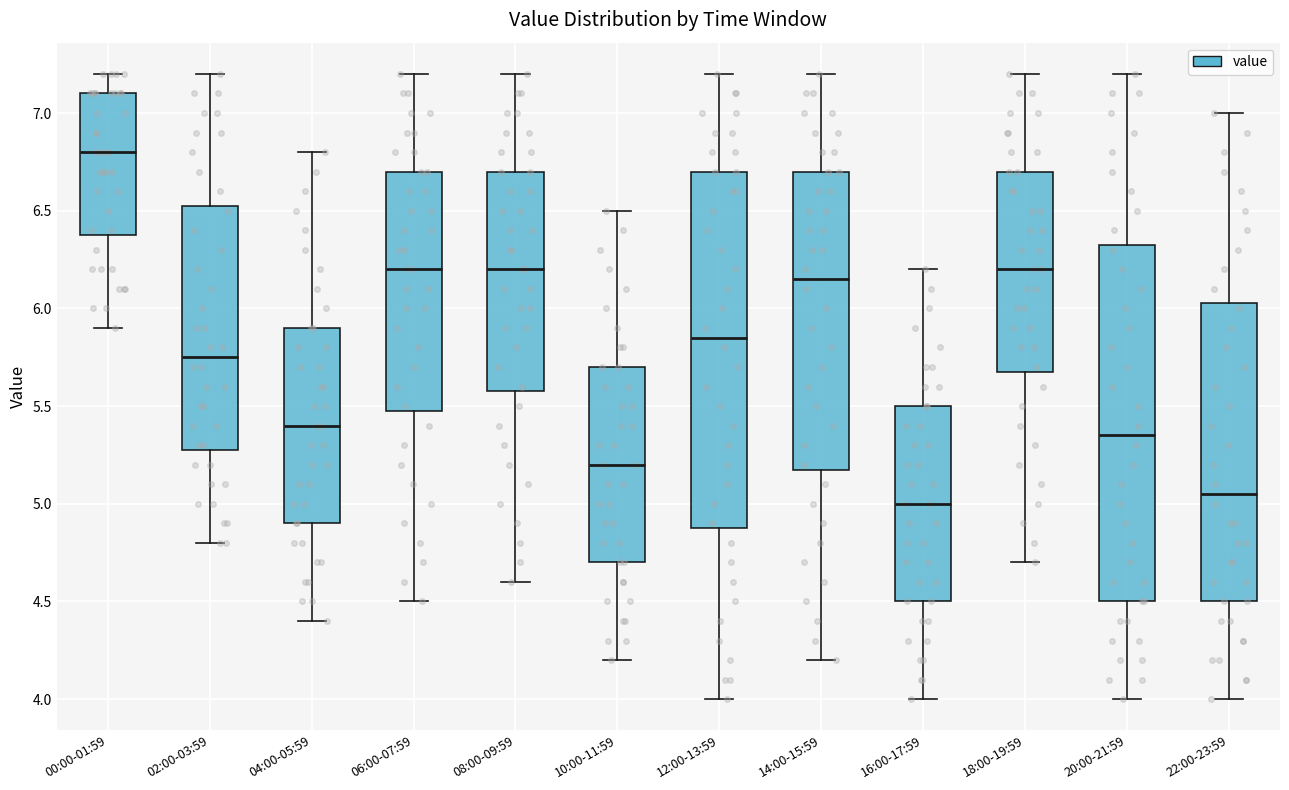

Reading left to right, read every box against the y-axis: the position of its median line, the range the box covers, and the ends of its whiskers. The values are not printed on the chart, so give them approximately, as read against the axis.

00:00-01:59: median 6.80, box 6.40 to 7.10, whiskers 5.90 to 7.20
02:00-03:59: median 5.75, box 5.30 to 6.55, whiskers 4.80 to 7.20
04:00-05:59: median 5.40, box 4.90 to 5.90, whiskers 4.40 to 6.80
06:00-07:59: median 6.20, box 5.50 to 6.70, whiskers 4.50 to 7.20
08:00-09:59: median 6.20, box 5.60 to 6.70, whiskers 4.60 to 7.20
10:00-11:59: median 5.20, box 4.70 to 5.70, whiskers 4.20 to 6.50
12:00-13:59: median 5.85, box 4.90 to 6.70, whiskers 4.00 to 7.20
14:00-15:59: median 6.15, box 5.20 to 6.70, whiskers 4.20 to 7.20
16:00-17:59: median 5.00, box 4.50 to 5.50, whiskers 4.00 to 6.20
18:00-19:59: median 6.20, box 5.70 to 6.70, whiskers 4.70 to 7.20
20:00-21:59: median 5.35, box 4.50 to 6.35, whiskers 4.00 to 7.20
22:00-23:59: median 5.05, box 4.50 to 6.05, whiskers 4.00 to 7.00